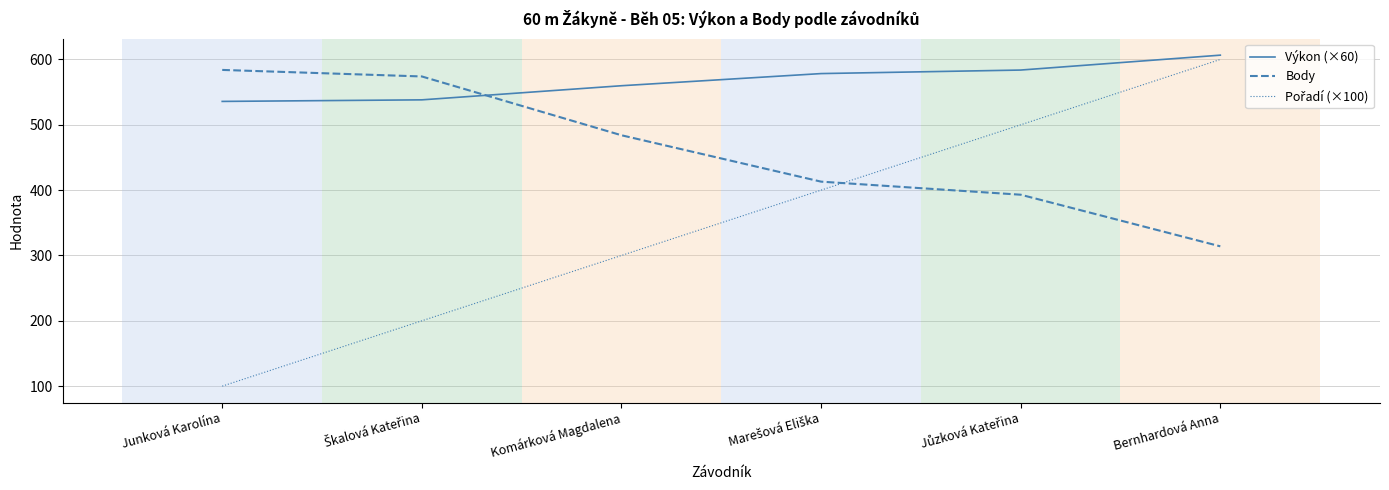

How many series are shown in this chart?

3